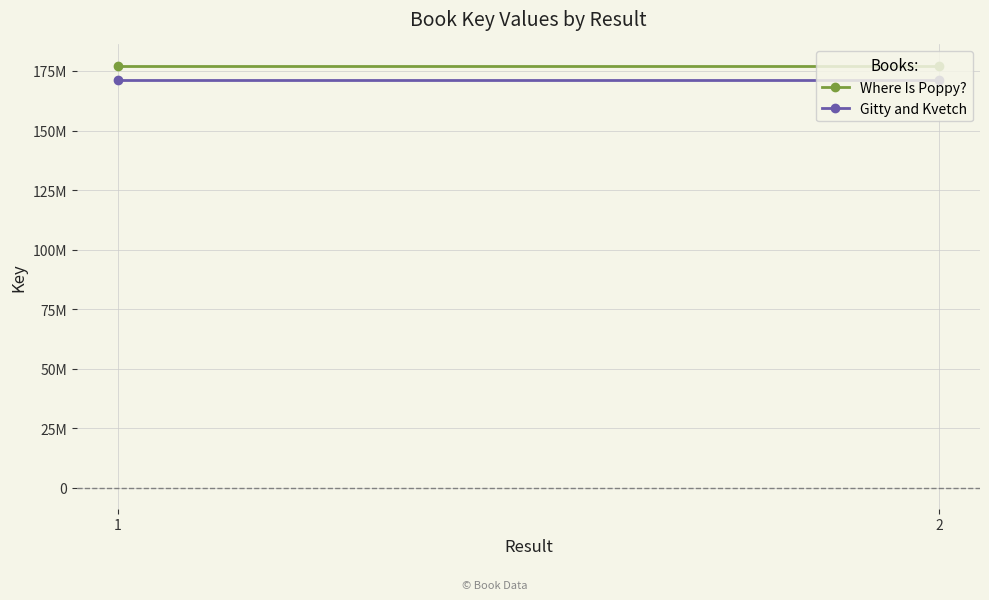

Is it true that Where Is Poppy? equals 287463447 at 1?

False